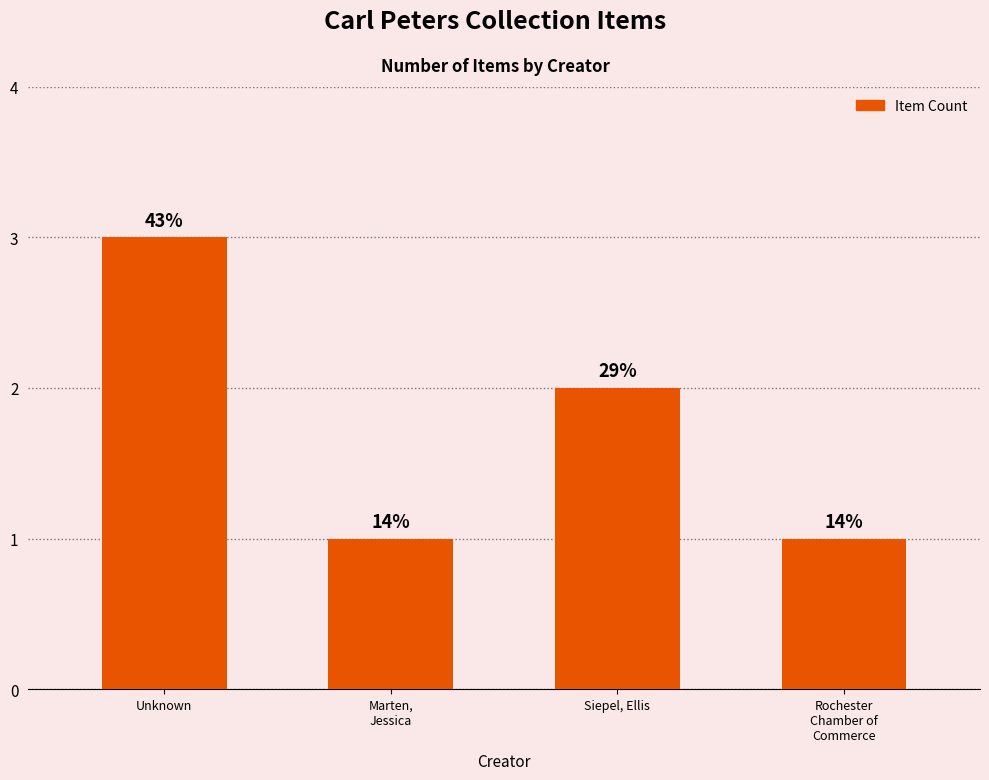

What is the sum of all values?

7